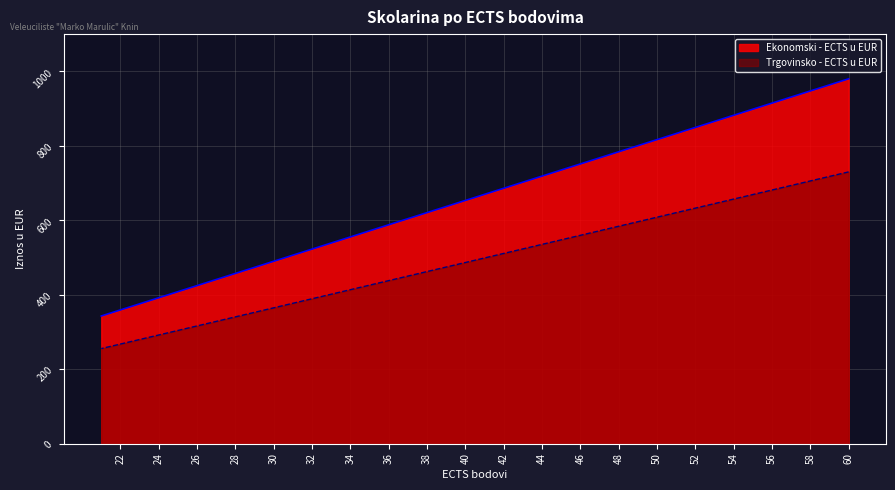

What is the spread (max minus min) of values at 43?

179.2